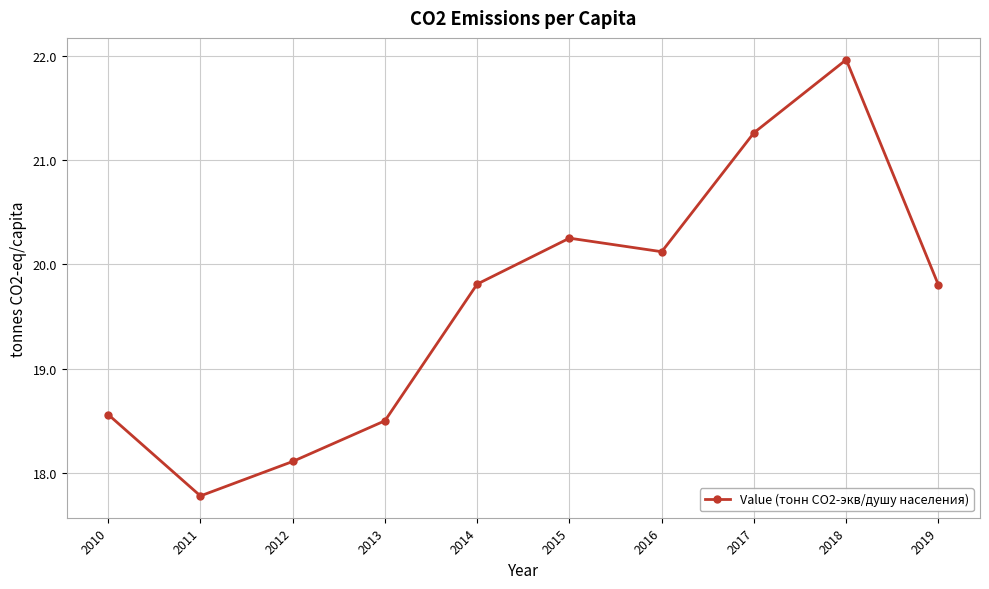

True or false: the data shows 8.6 at 2015.

False